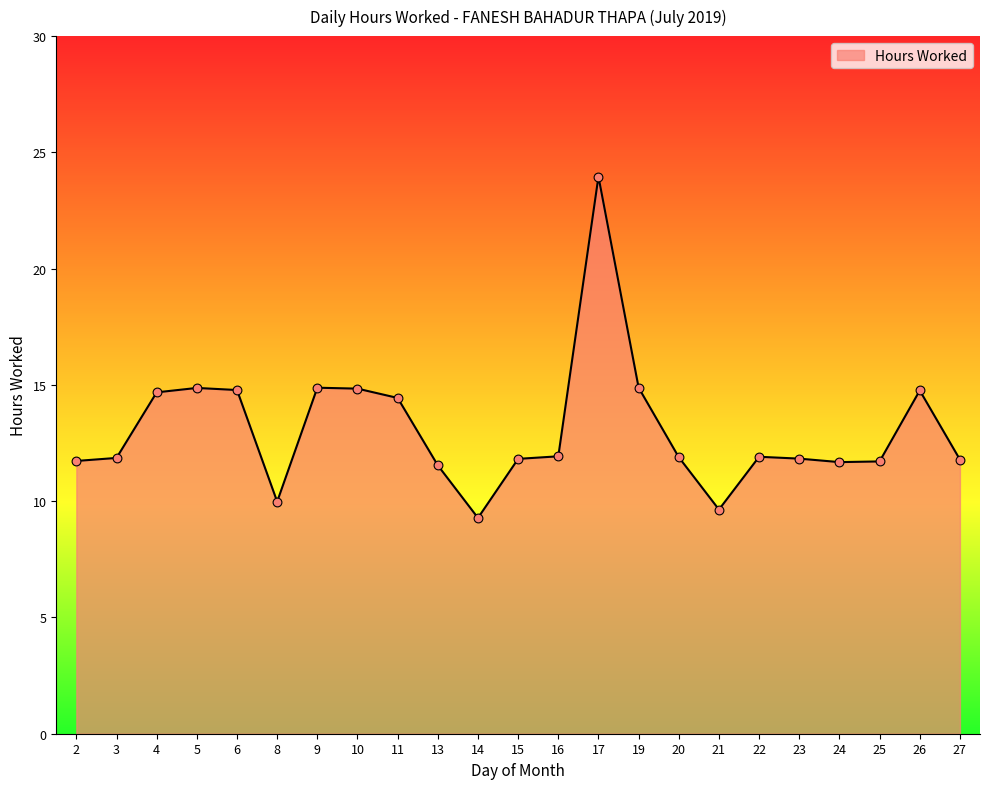

Between 8 and 2, which is larger?

2